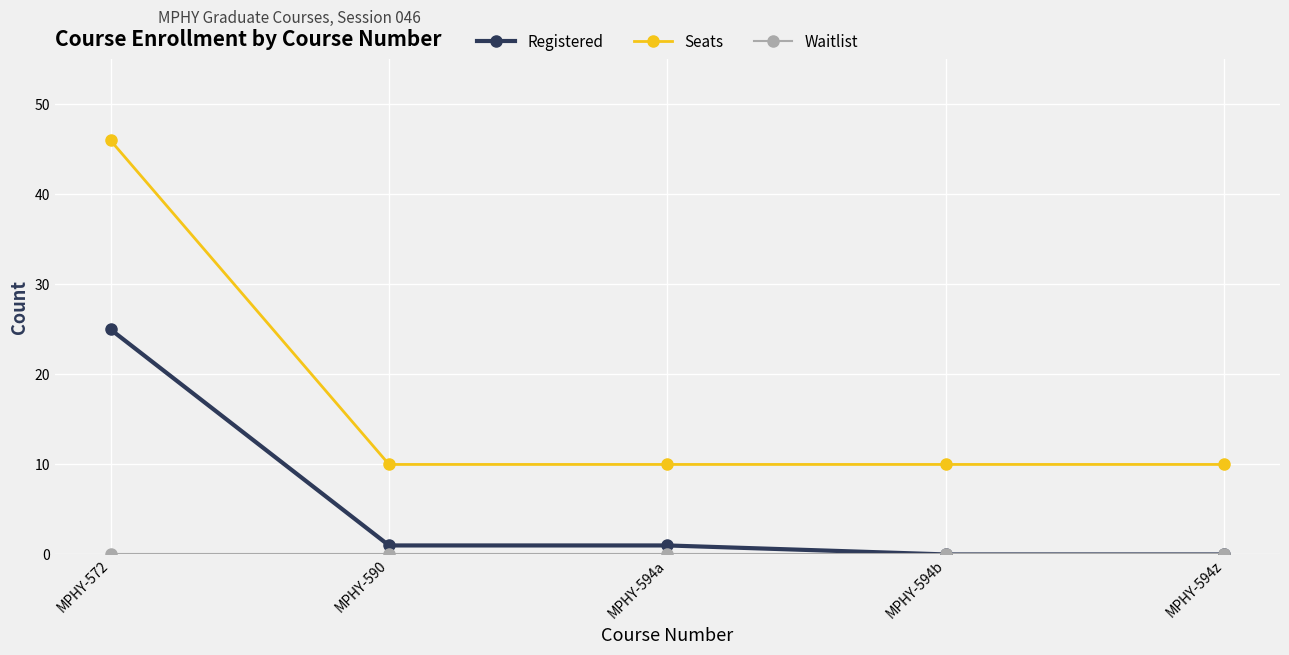

True or false: Registered and Seats intersect in this chart.

False